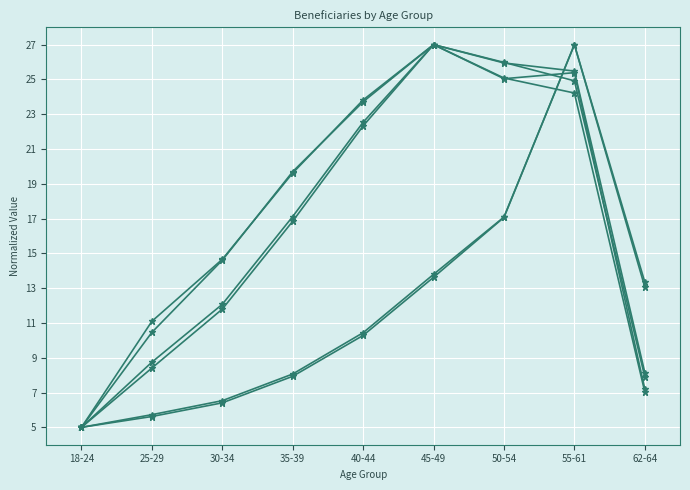

Is it true that Beneficiaries col_9 equals 14.6 at 30-34?

True